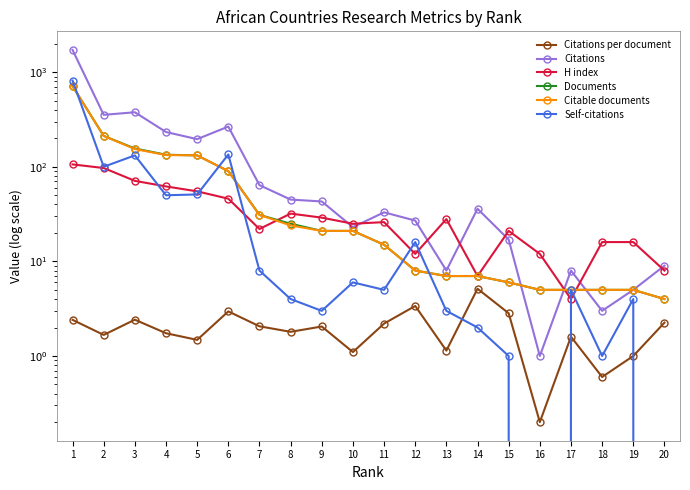

What is the maximum value for Documents?

713.0